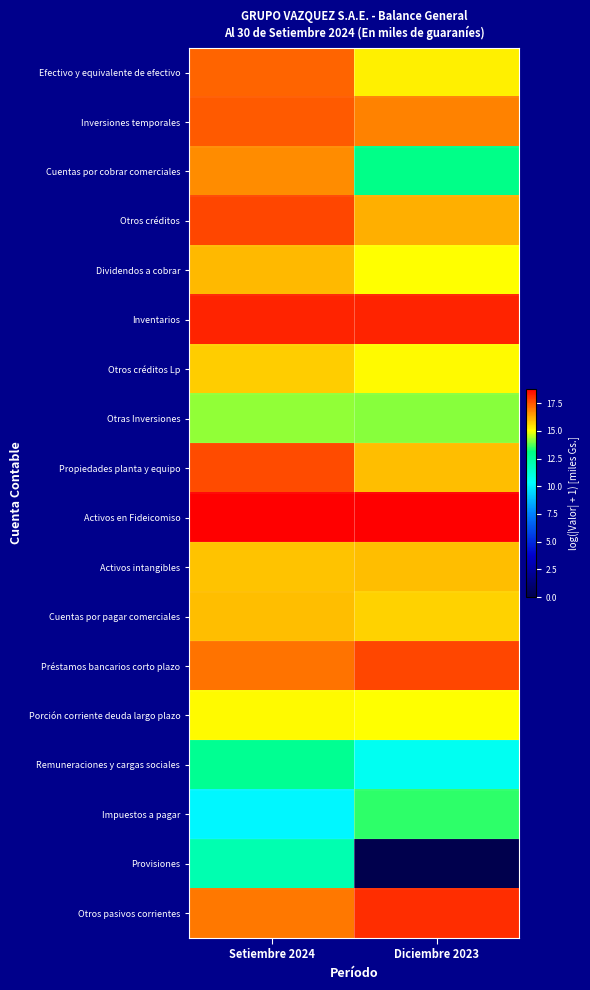

Rank the series by their maximum value, from lowest to highest.

Provisiones, Remuneraciones y cargas sociales, Impuestos a pagar, Otras Inversiones, Porción corriente deuda largo plazo, Otros créditos Lp, Activos intangibles, Cuentas por pagar comerciales, Dividendos a cobrar, Cuentas por cobrar comerciales, Efectivo y equivalente de efectivo, Inversiones temporales, Propiedades planta y equipo, Otros créditos, Préstamos bancarios corto plazo, Otros pasivos corrientes, Inventarios, Activos en Fideicomiso